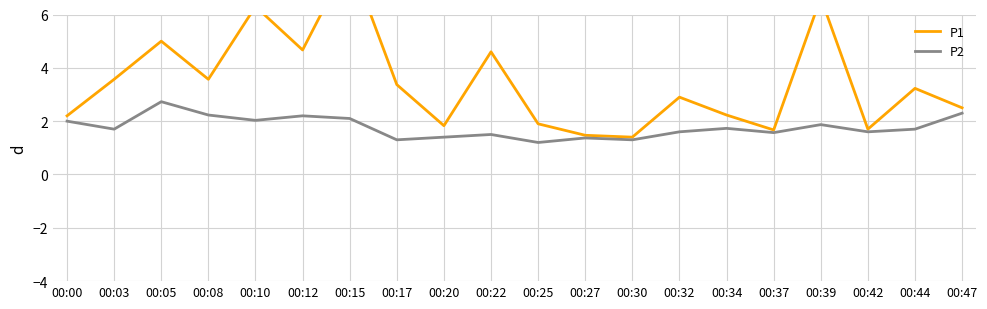

What is the difference between the maximum and minimum values in the P1 series?

6.7